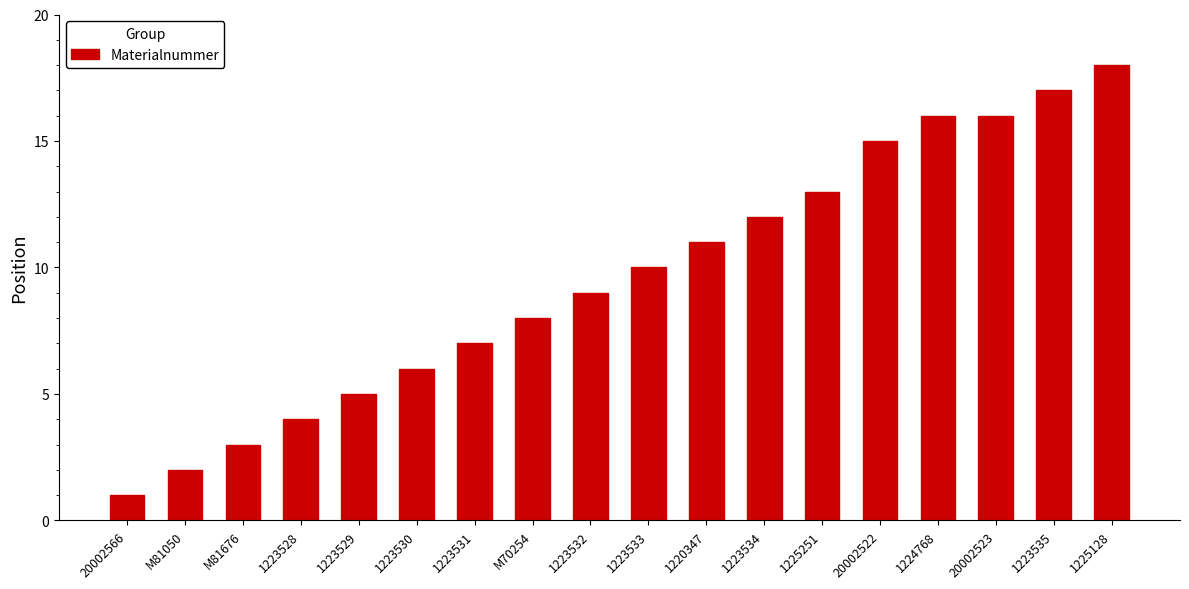

What position from the left is 20002522?

14